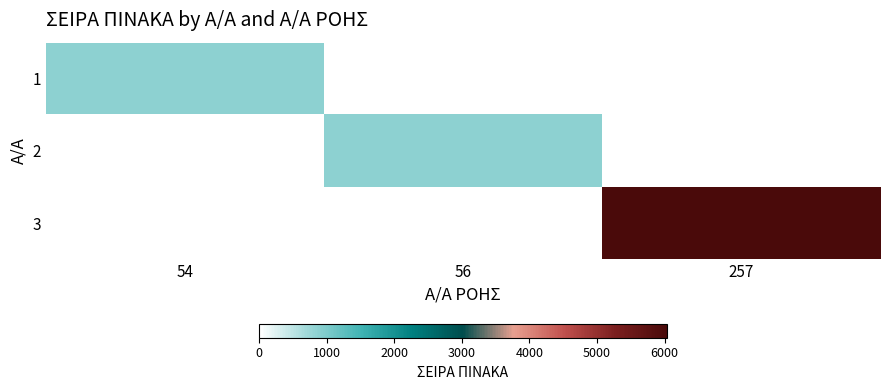

Which category has the highest value in the 1 series?

54